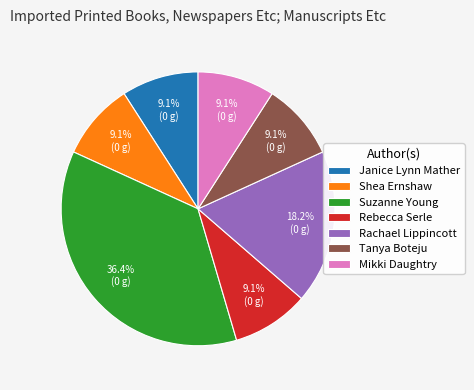

What is the ratio of the value at Janice Lynn Mather to the value at Shea Ernshaw?

1.0